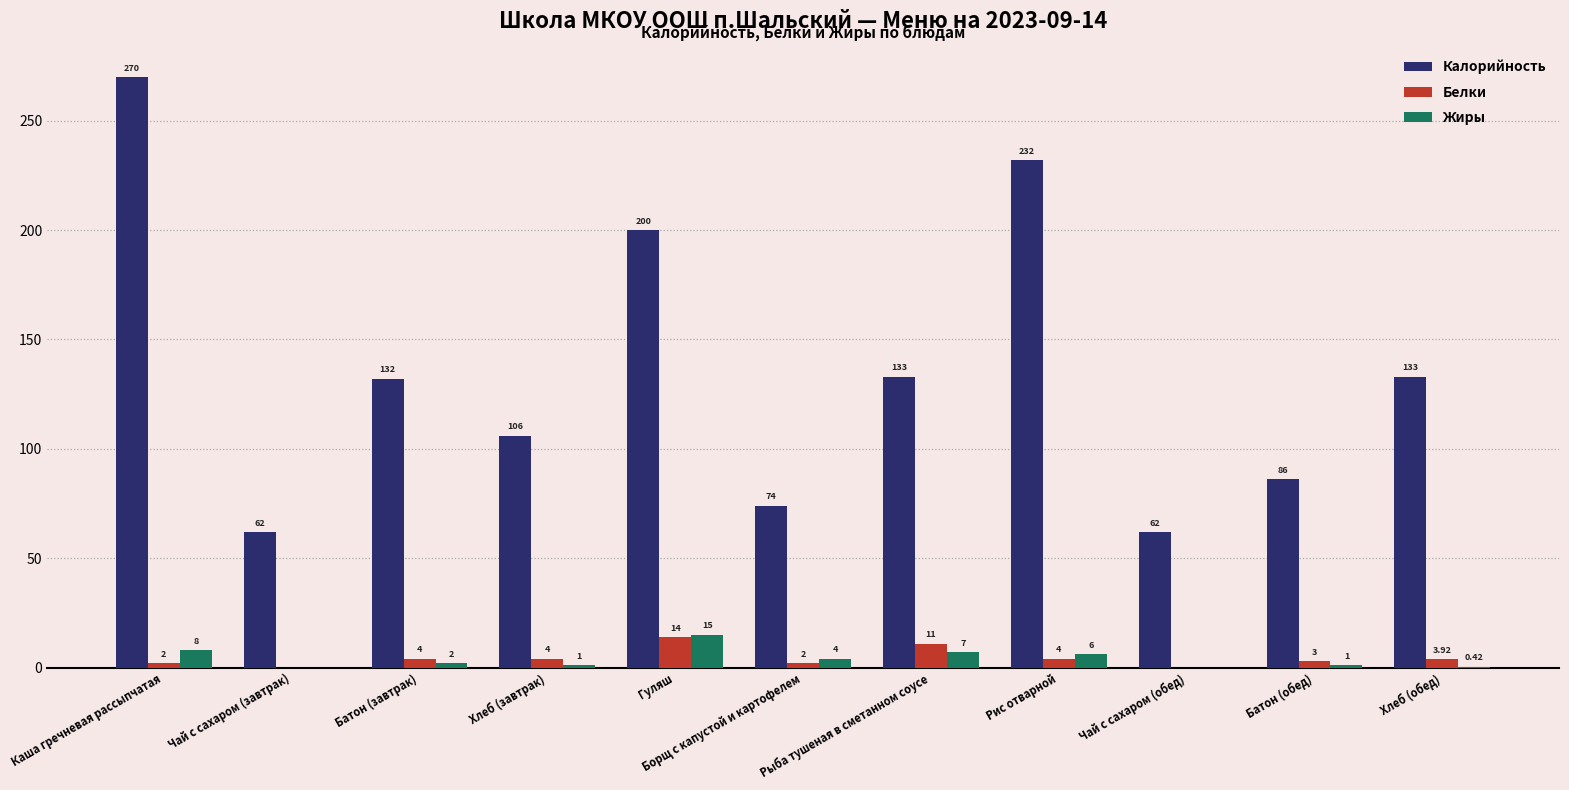

What is the total value across all series at Хлеб (завтрак)?

111.0